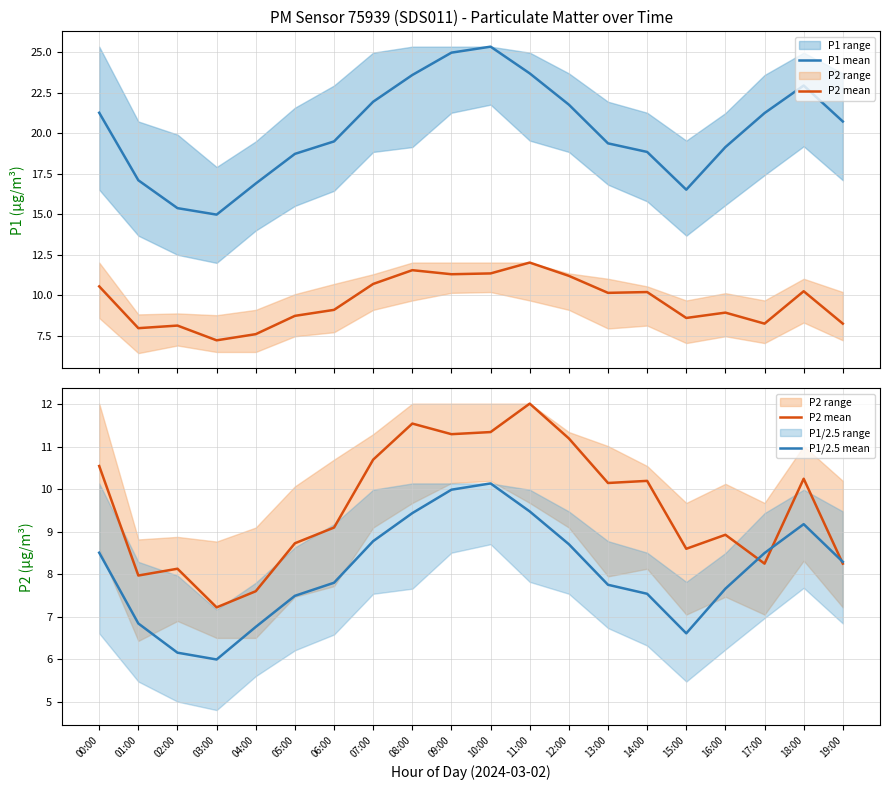

The P1/2.5 mean series shows 15.1 at 00:00. True or false?

False